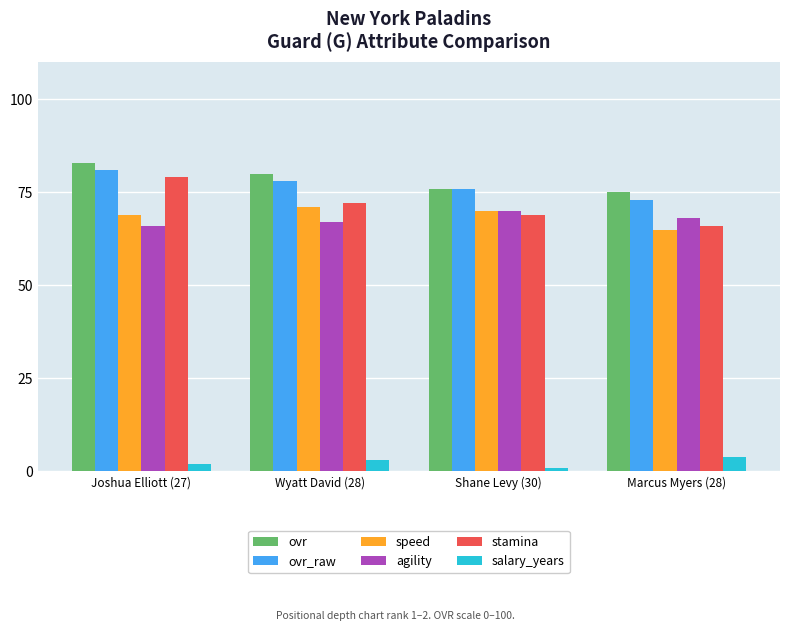

Between Joshua Elliott (27) and Shane Levy (30), which series saw the biggest shift?

stamina